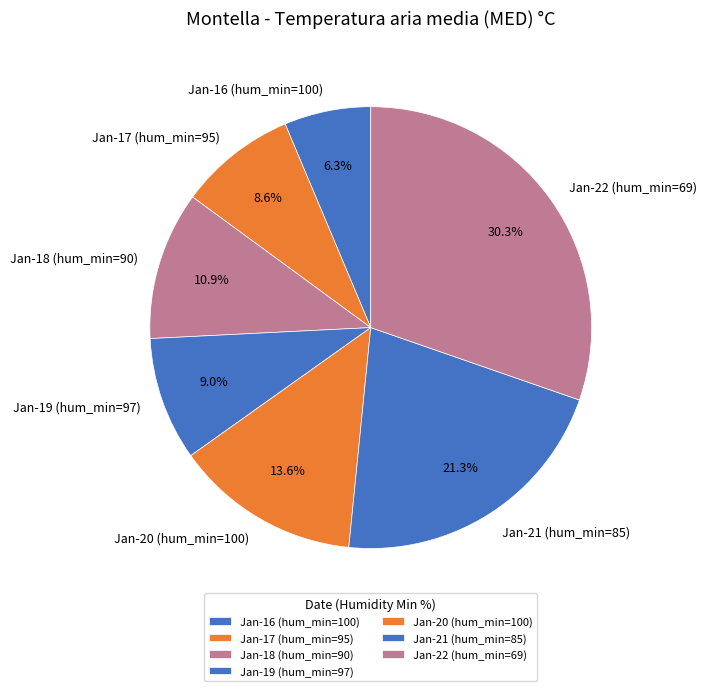

Which slice is the smallest?

Jan-16 (hum_min=100)